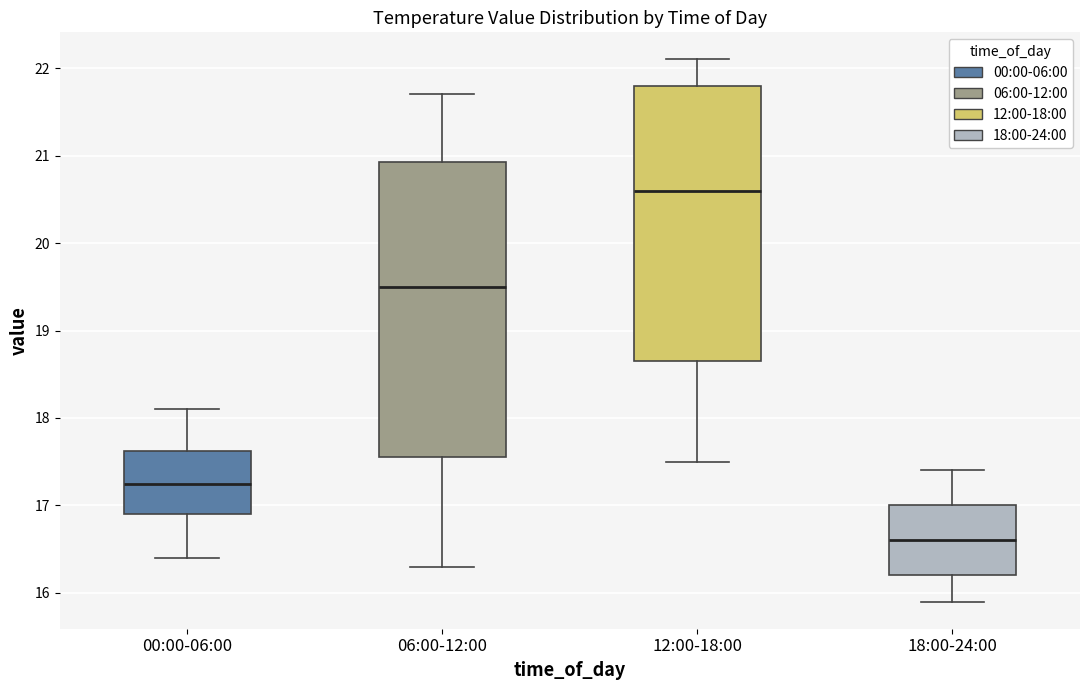

Reading left to right, transcribe this box plot: for each box, give where its median line is, the range the box spans, and where its two whiskers end, as read against the y-axis. The values are not printed on the chart, so give them approximately, as read against the axis.

00:00-06:00: median 17.3, box 16.9 to 17.6, whiskers 16.4 to 18.1
06:00-12:00: median 19.5, box 17.6 to 20.9, whiskers 16.3 to 21.7
12:00-18:00: median 20.6, box 18.7 to 21.8, whiskers 17.5 to 22.1
18:00-24:00: median 16.6, box 16.2 to 17.0, whiskers 15.9 to 17.4